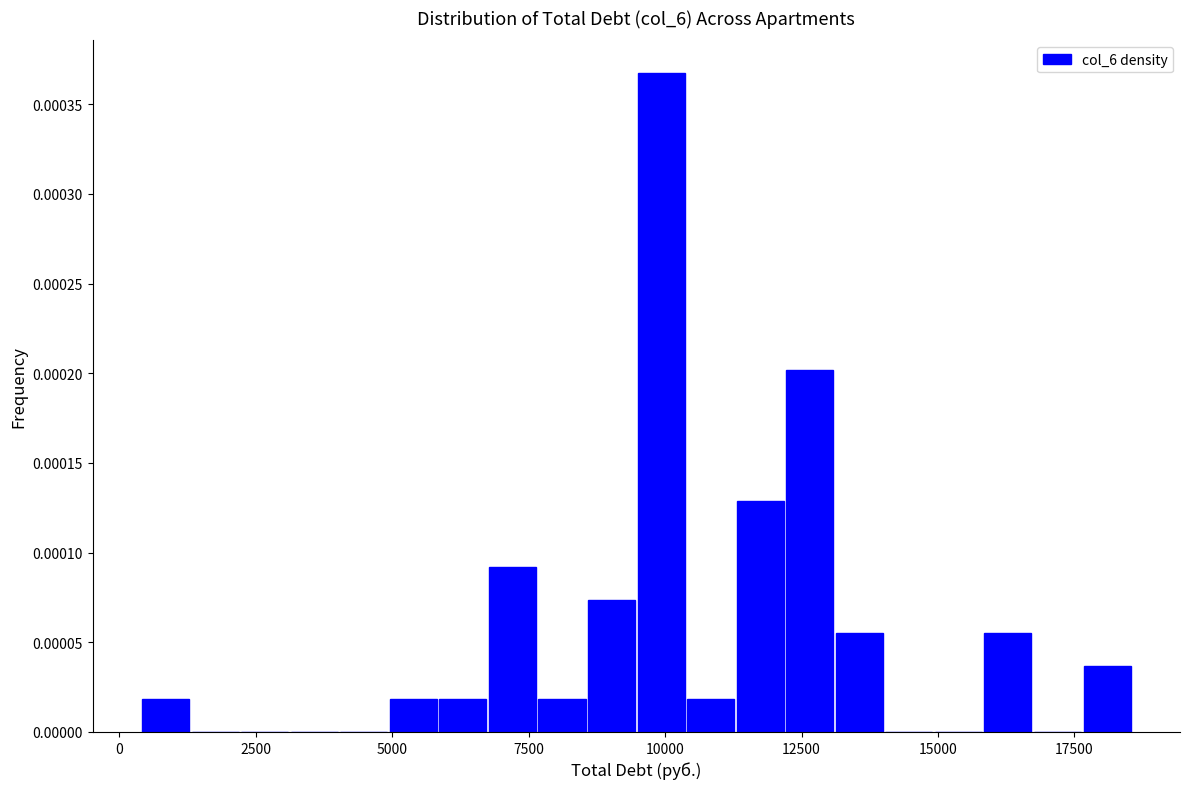

Around what value on the x-axis is the tallest bar? Give the approximate position of its centre, as read against the axis.

10000